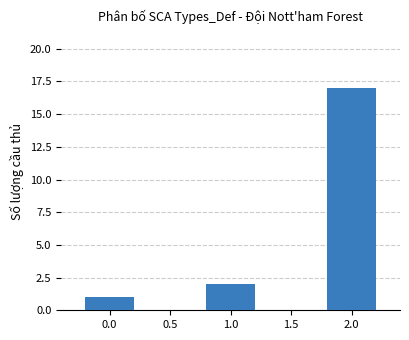

What is the average value?

7